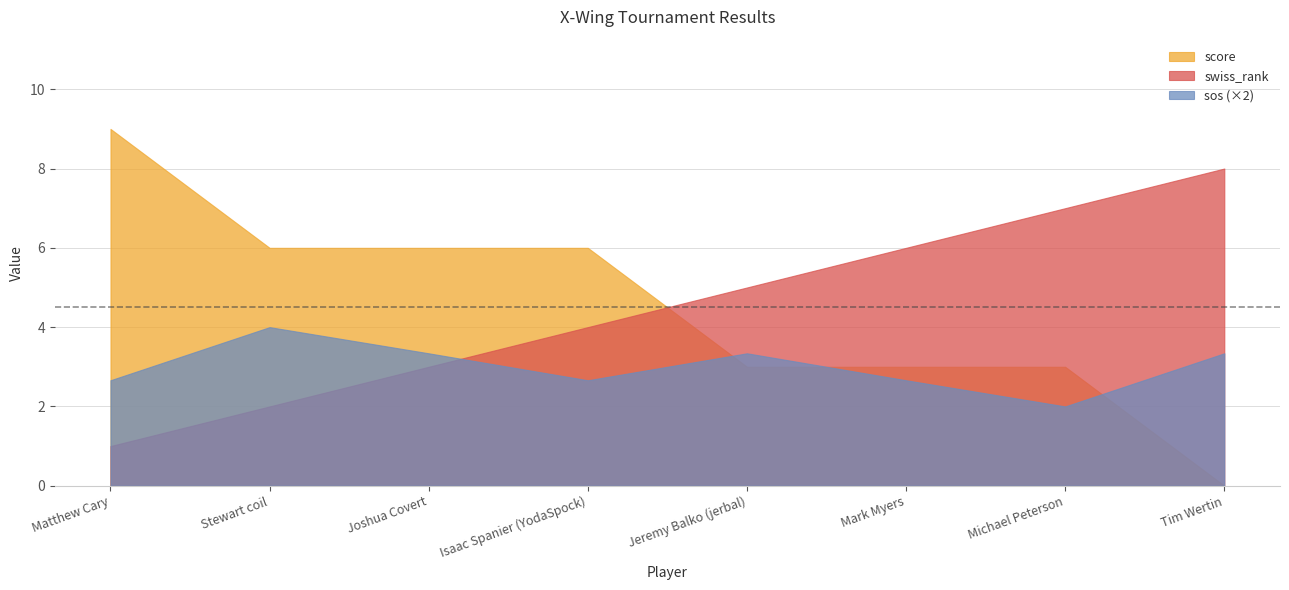

How many categories are shown in the chart?

8